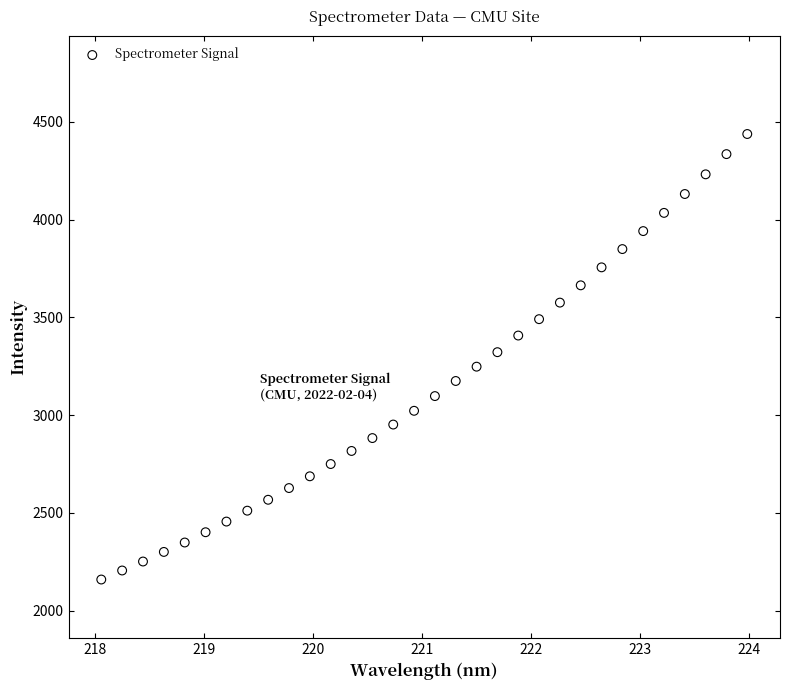

What is the range of Y values (max minus min)?

2279.2